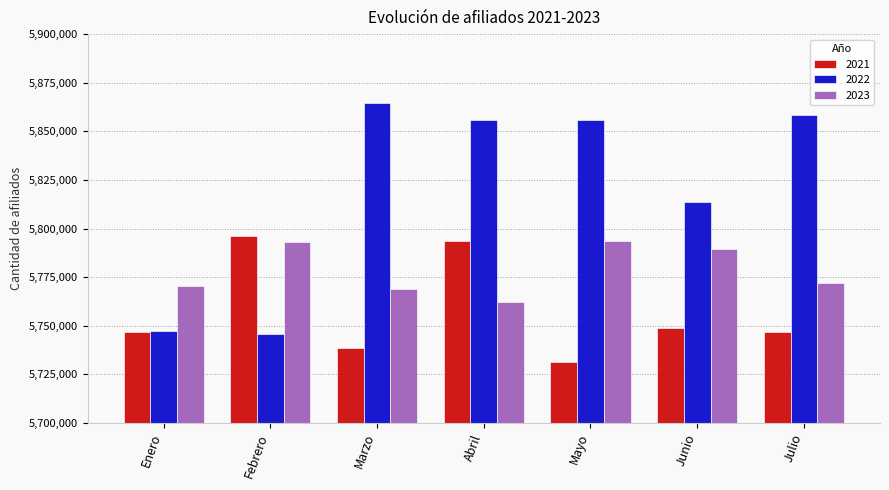

Read the 2023 value at Enero.

5770448